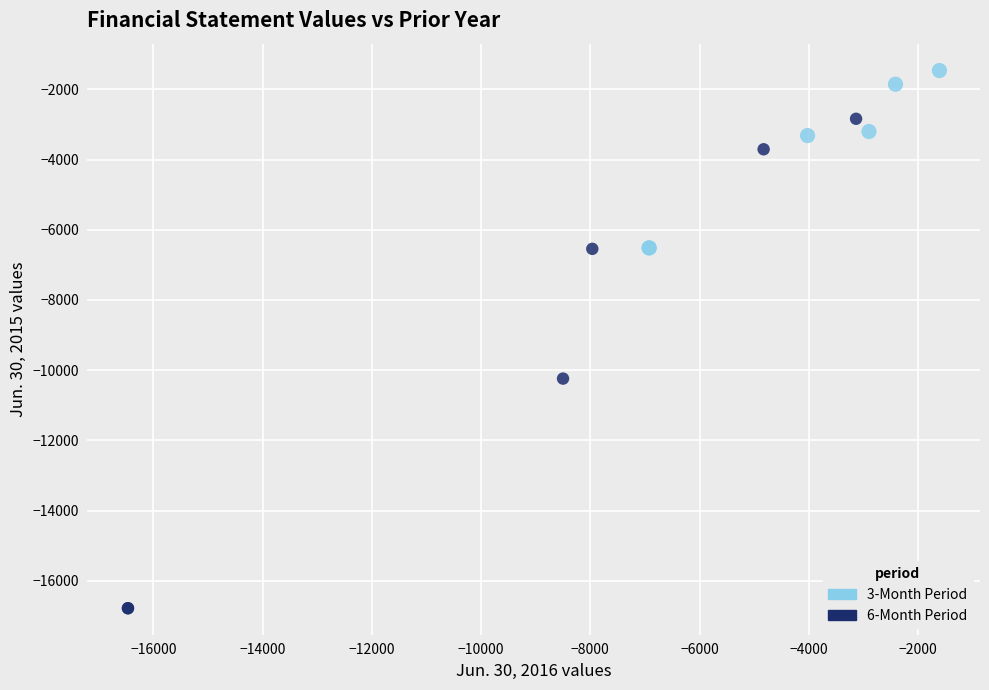

Which series reaches the minimum Y coordinate?

6-Month Period